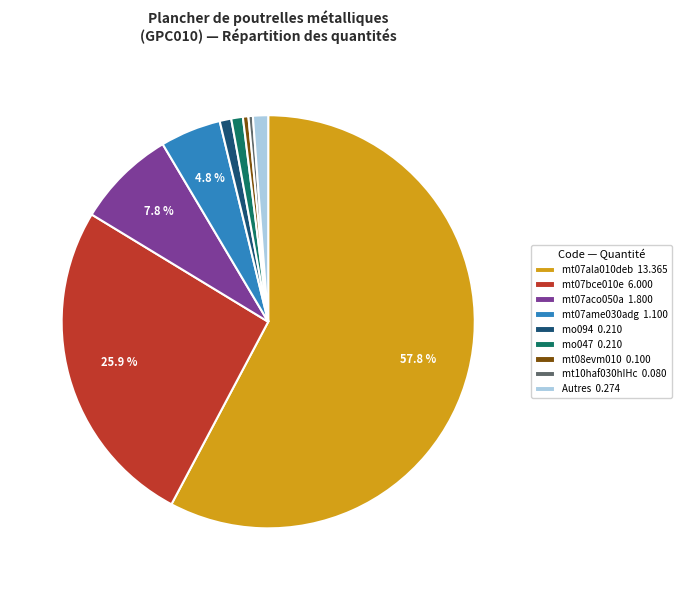

Which slice is the largest?

mt07ala010deb 13.365